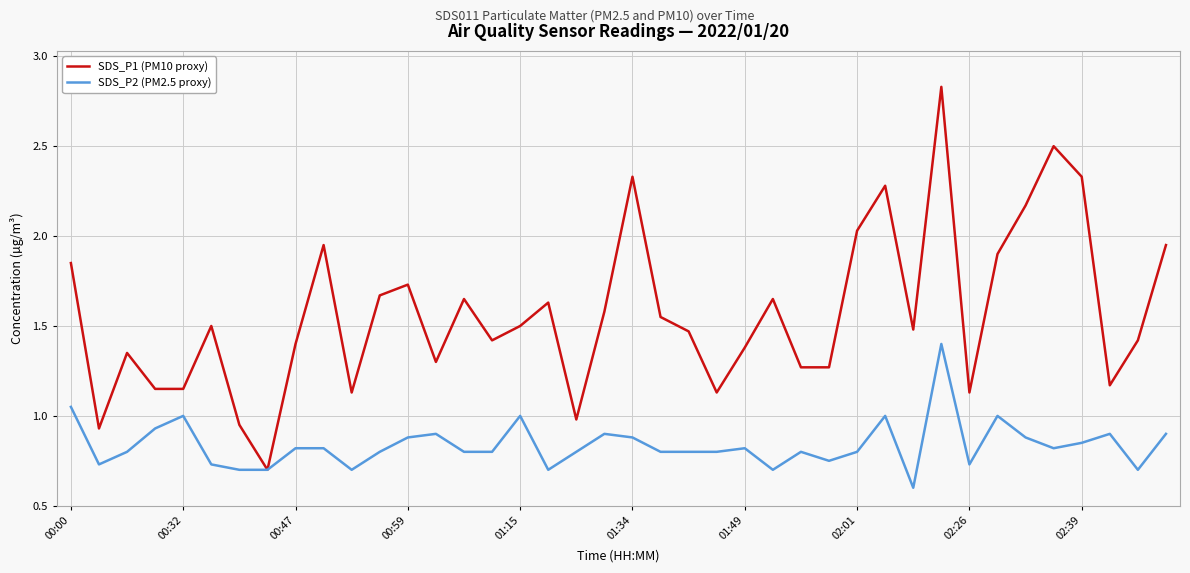

Which series has the largest total across all categories?

SDS_P1 (PM10 proxy)